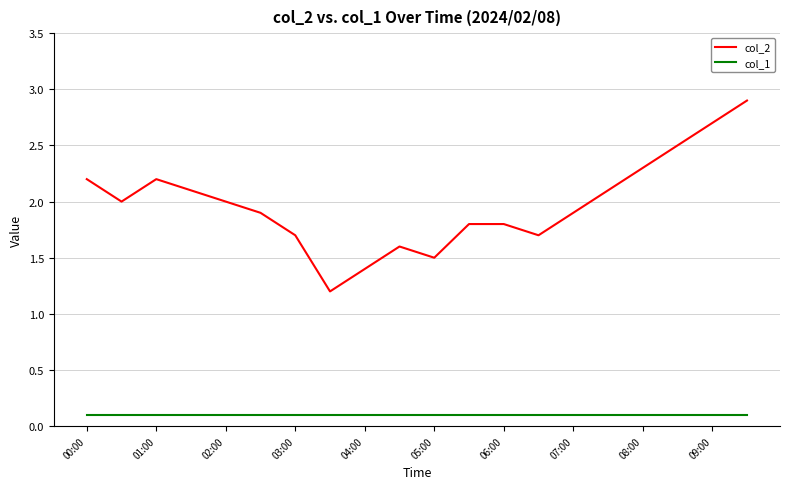

Rank the series by their maximum value, from lowest to highest.

col_1, col_2